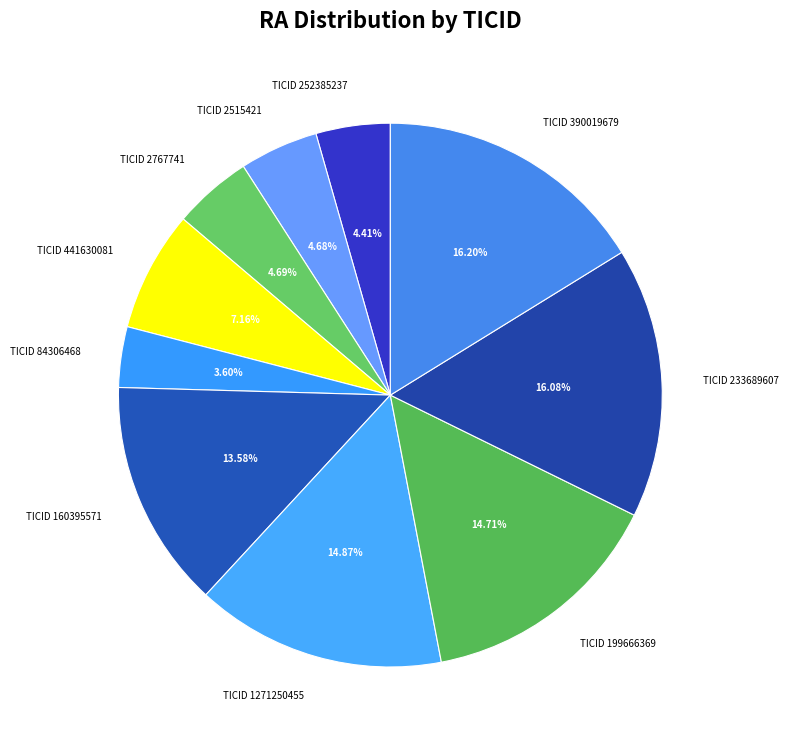

Do TICID 2515421 and TICID 1271250455 together represent more than half of the pie?

No